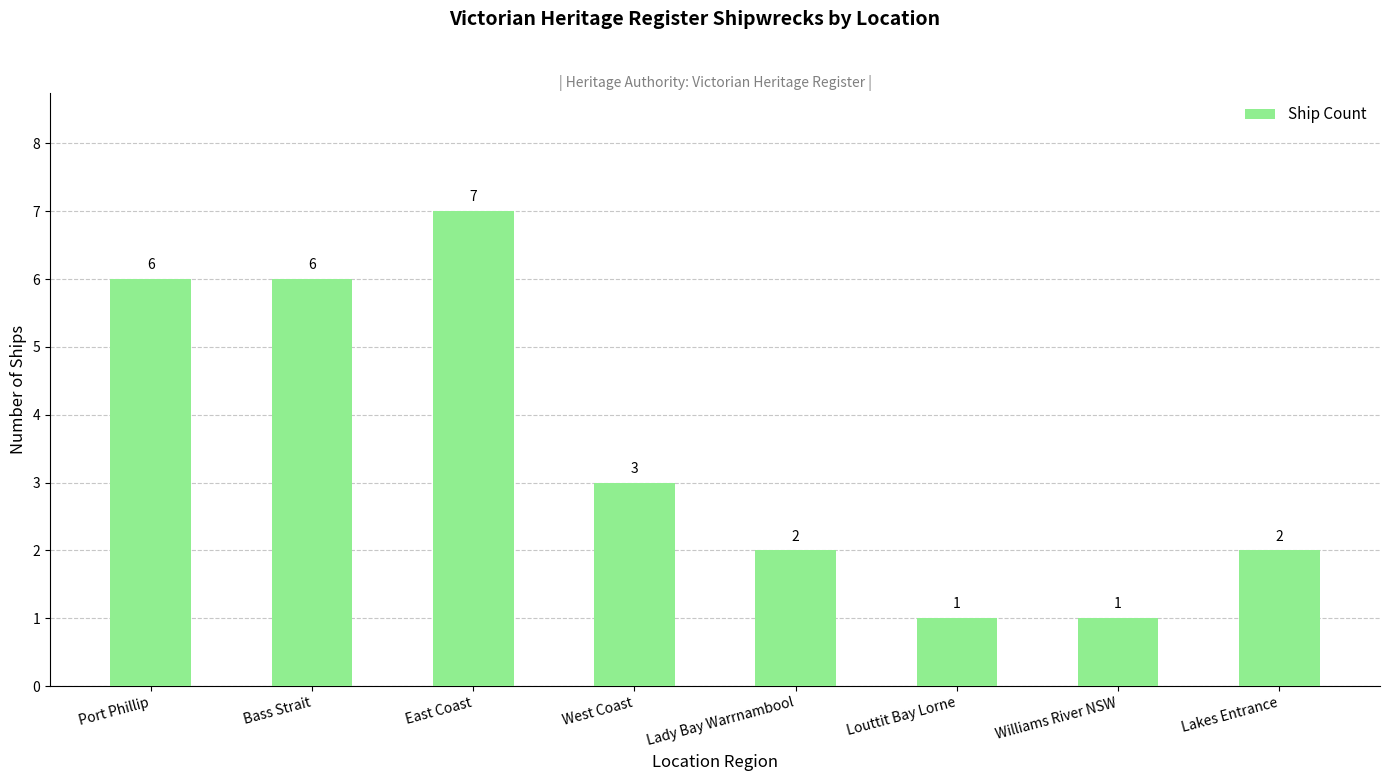

Where does the data first go above 3?

Port Phillip